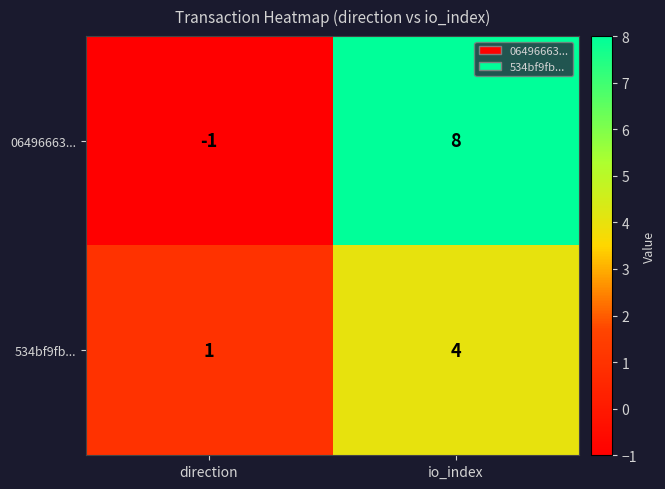

Where is 06496663... nearest to the value 3?

direction